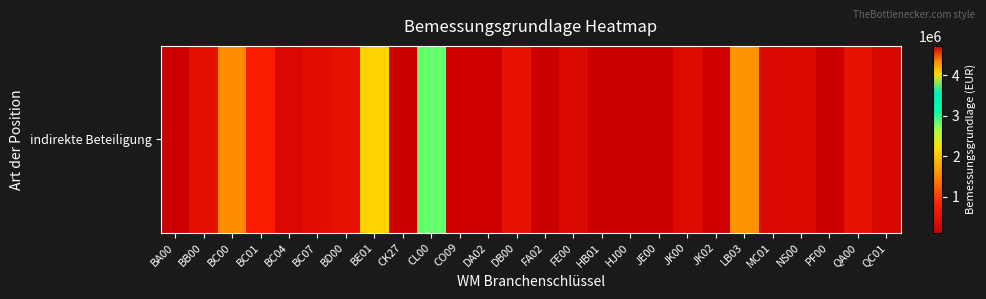

What is the ratio of the value at BC01 to the value at JK02?

4.6